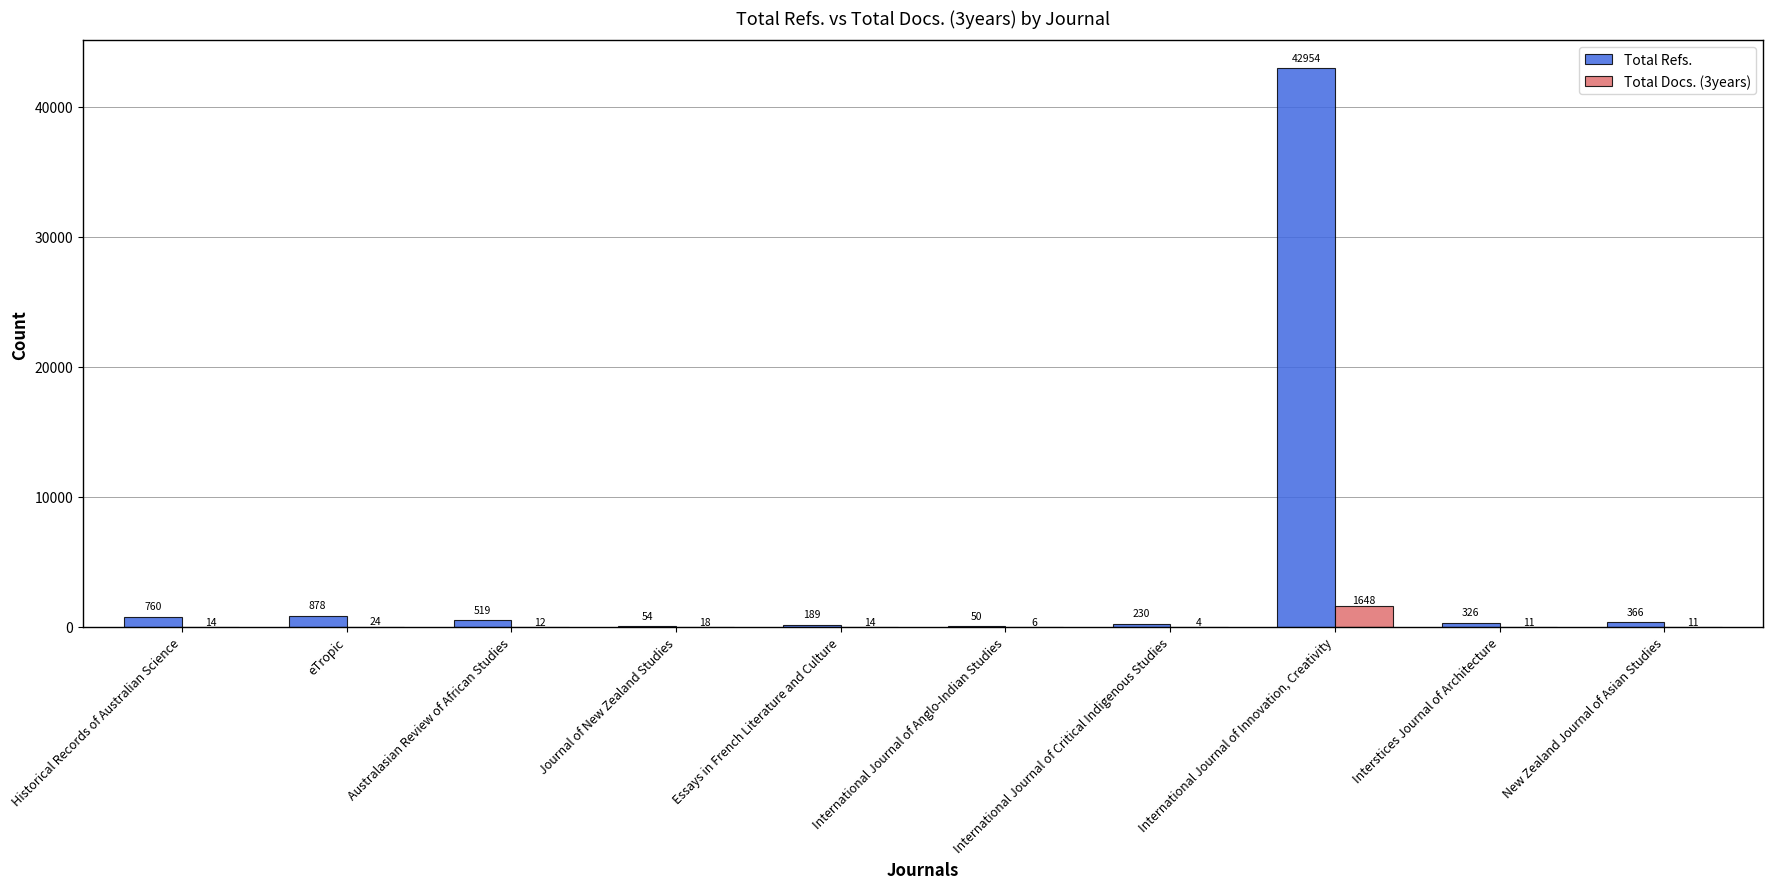

Which series changed the most between Interstices Journal of Architecture and New Zealand Journal of Asian Studies?

Total Refs.